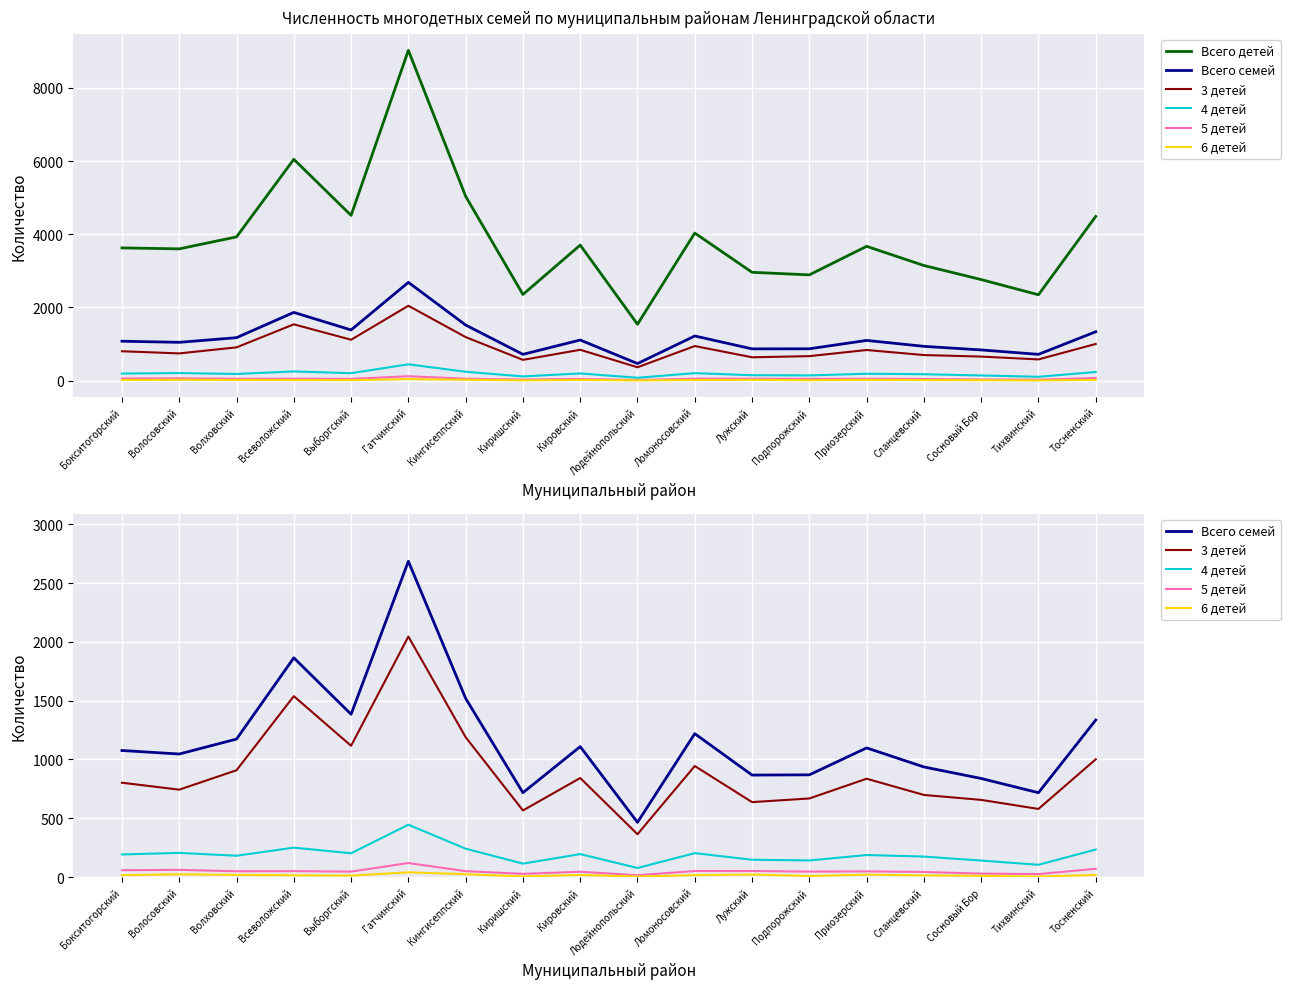

Is the value of 3 детей at Выборгский greater than the value of Всего семей at Волосовский?

Yes